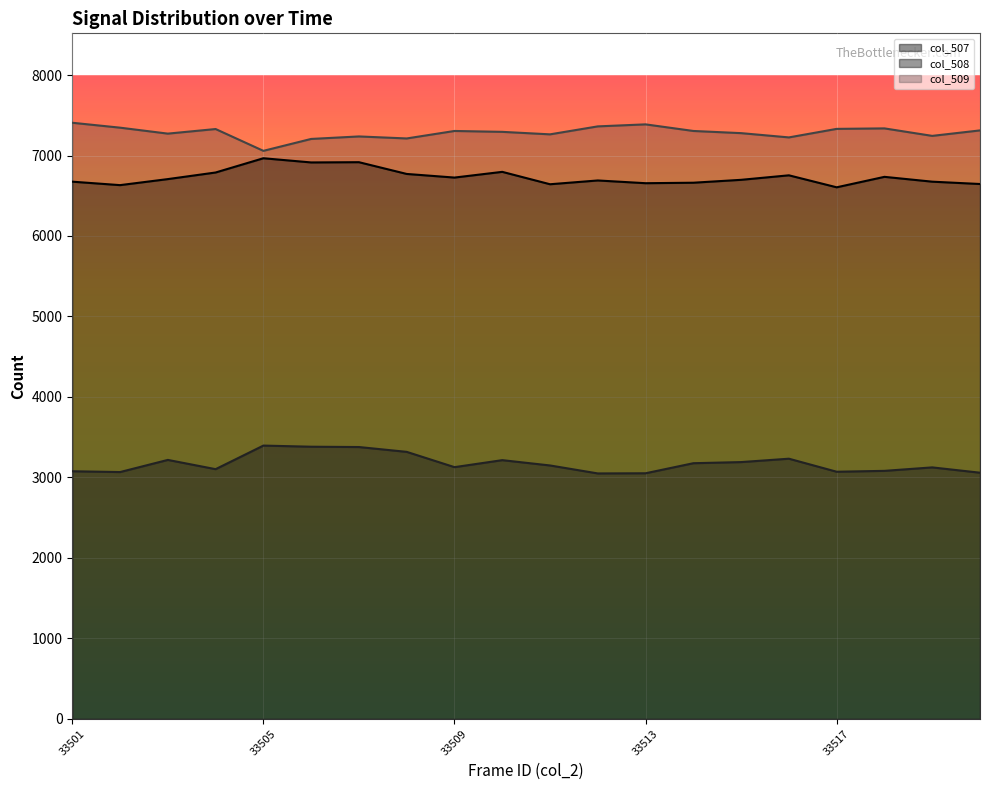

Which series has the largest total across all categories?

col_509